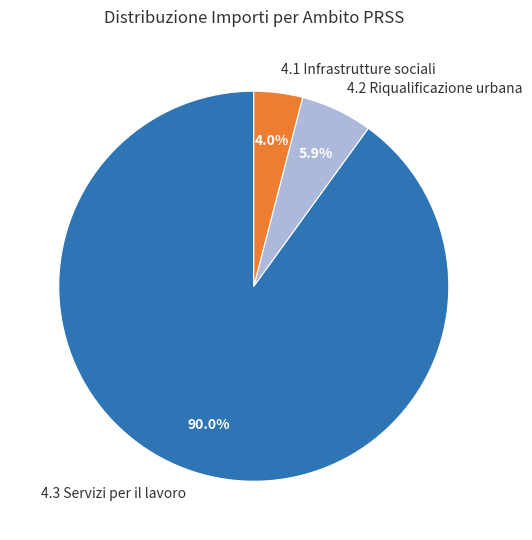

What is the largest slice in the pie chart?

4.3 Servizi per il lavoro